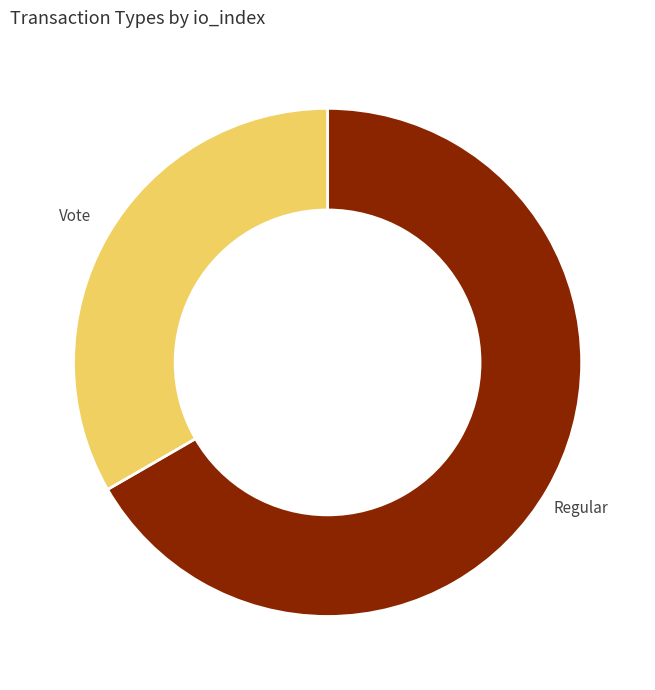

Is there any slice that represents more than half of the pie?

Yes